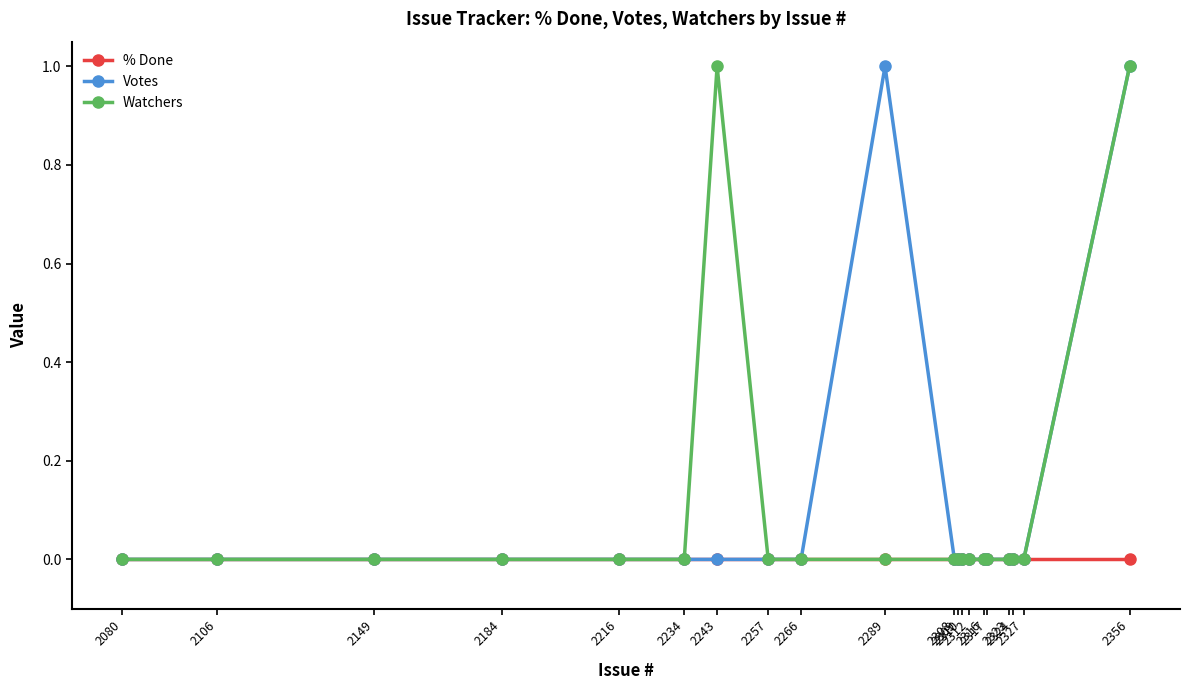

What is the maximum value for Votes?

1